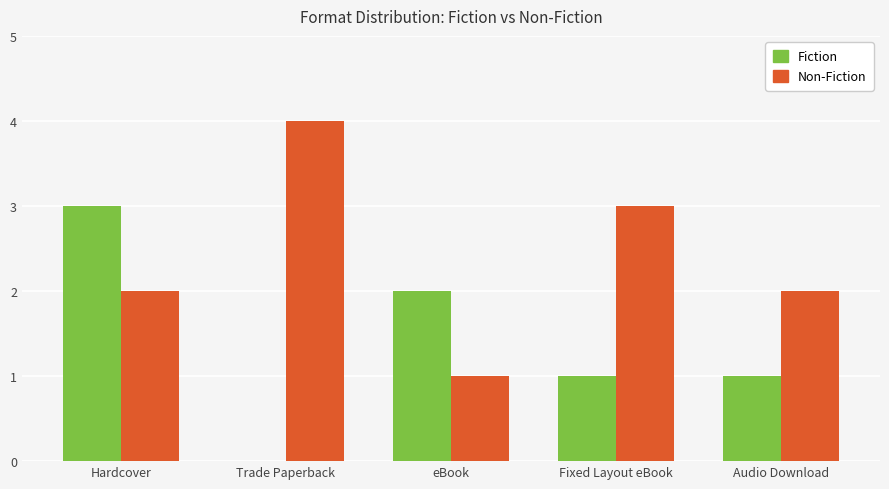

How many groups of bars are there?

5